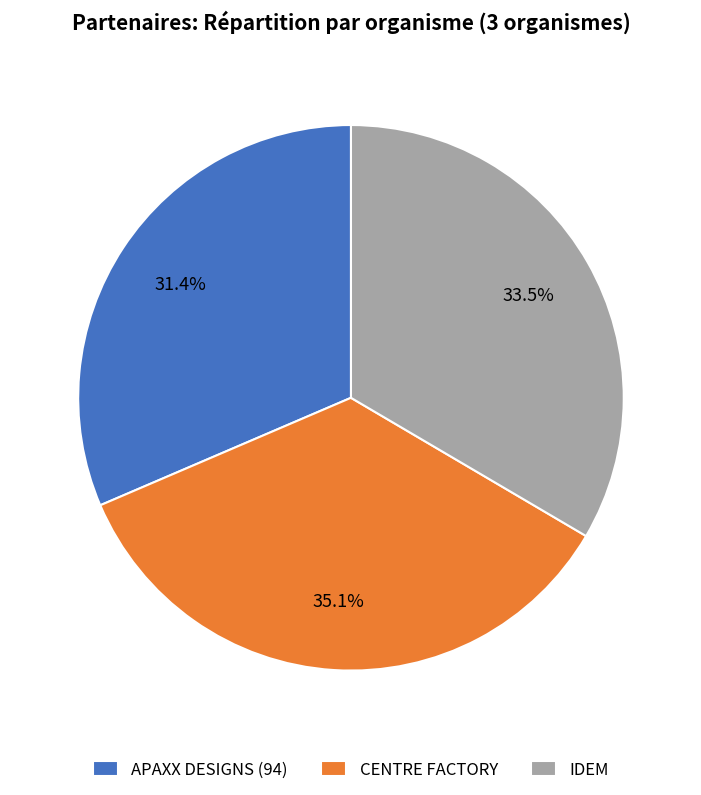

Combined, what portion of the pie is APAXX DESIGNS (94) and CENTRE FACTORY?

66.5%